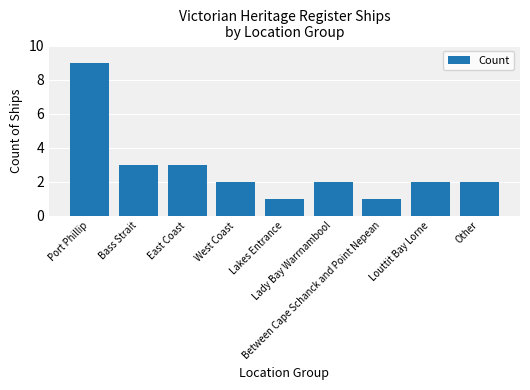

What is the value of the 7th bar from the left?

1